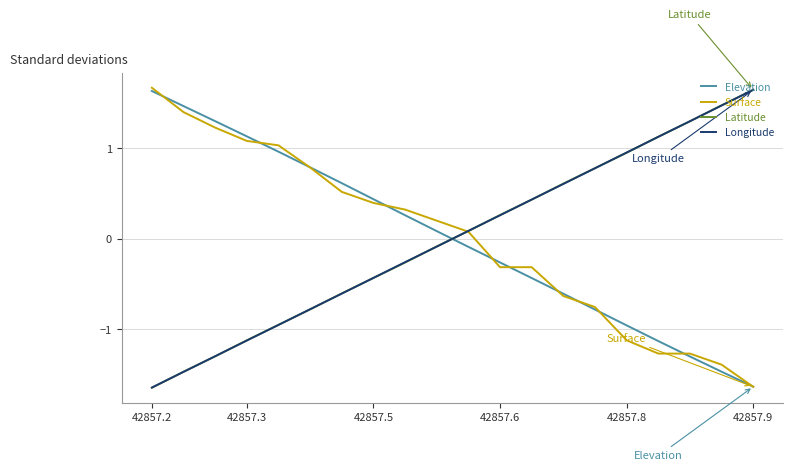

What is the maximum value shown in the chart?

1.7